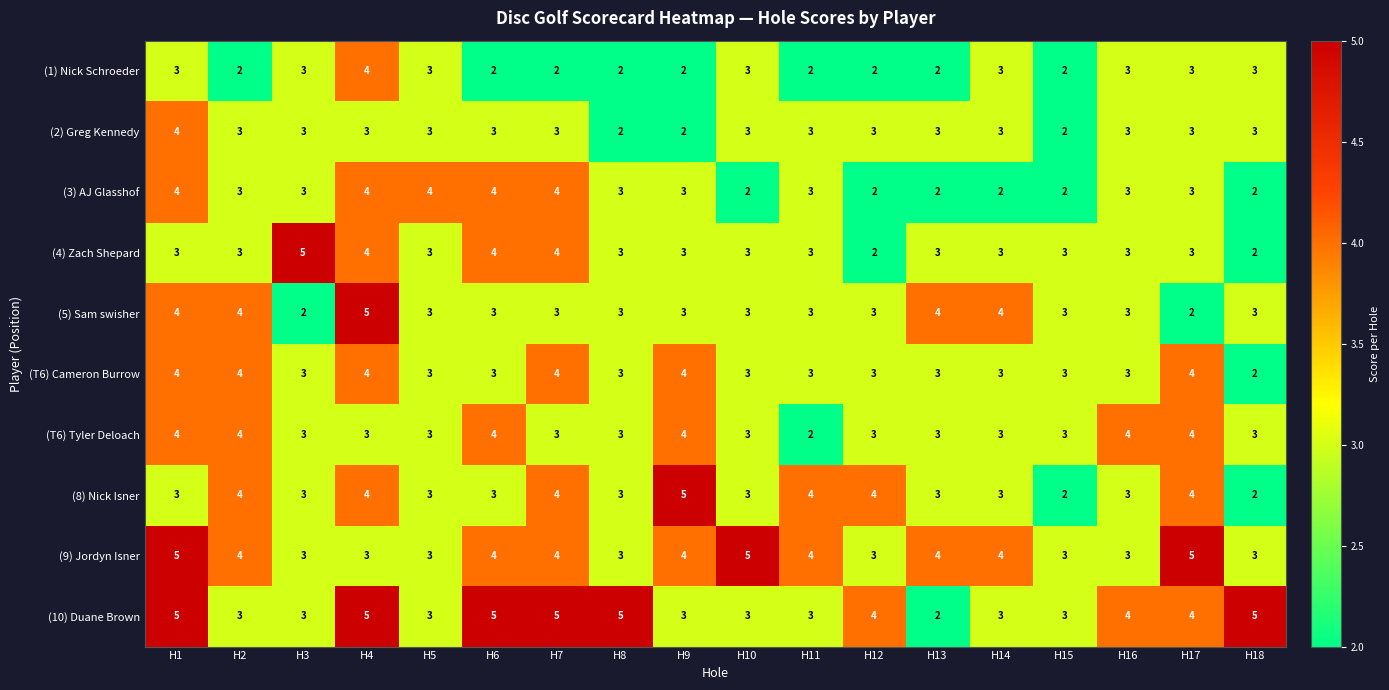

At which label does (T6) Tyler Deloach first exceed 3?

H1